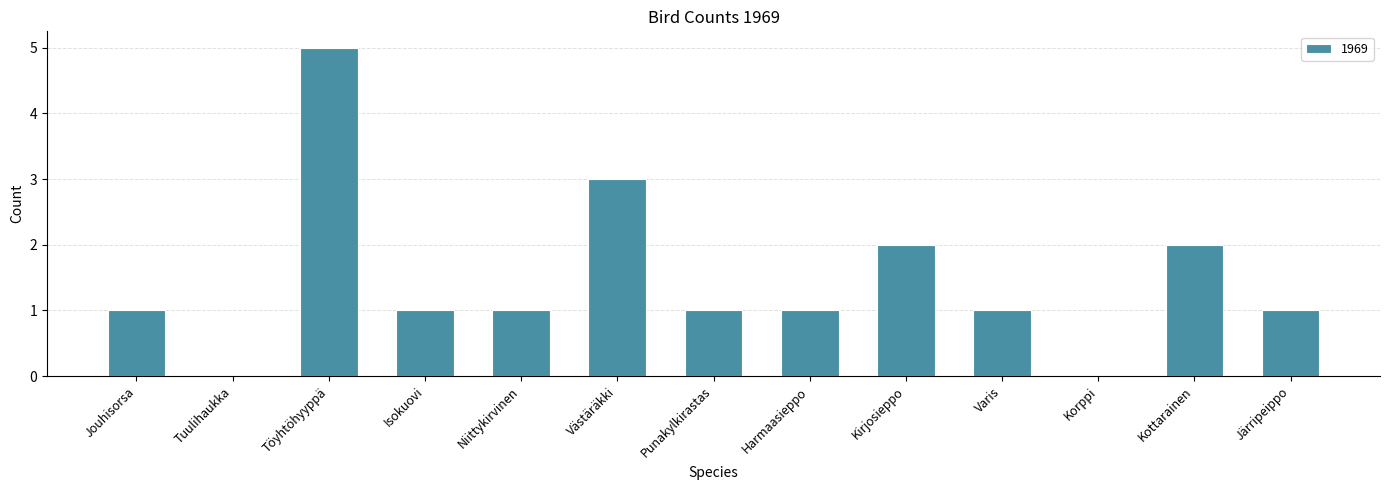

Count the values in the range 1 to 2.

9